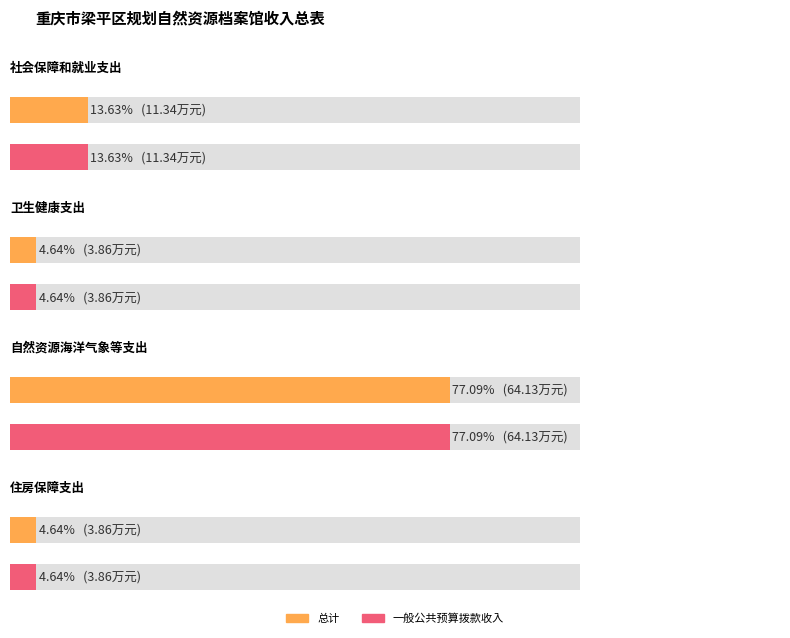

Which series has the widest spread of values?

总计